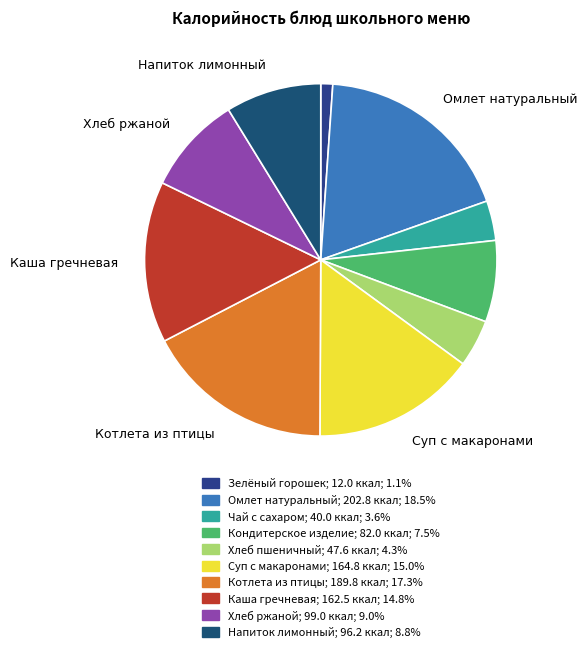

Rank the categories by value from lowest to highest.

Зелёный горошек, Чай с сахаром, Хлеб пшеничный, Кондитерское изделие, Напиток лимонный, Хлеб ржаной, Каша гречневая рассыпчатая, Суп с макаронными изделиями и курицей, Котлета рубленная из птицы с соусом, Омлет натуральный